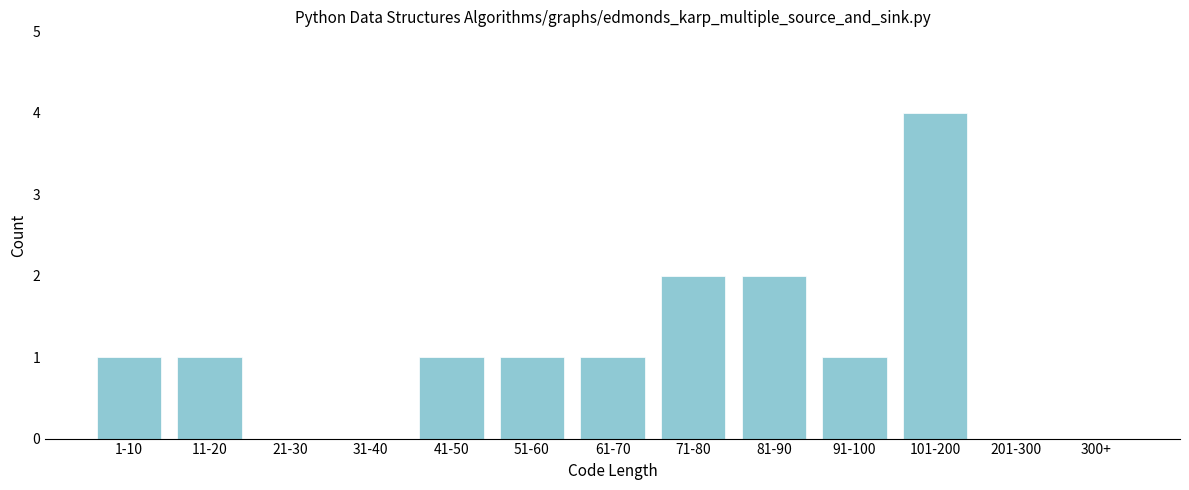

Reading left to right, extract all data points from this chart.

1-10=1	11-20=1	21-30=0	31-40=0	41-50=1	51-60=1	61-70=1	71-80=2	81-90=2	91-100=1	101-200=4	201-300=0	300+=0